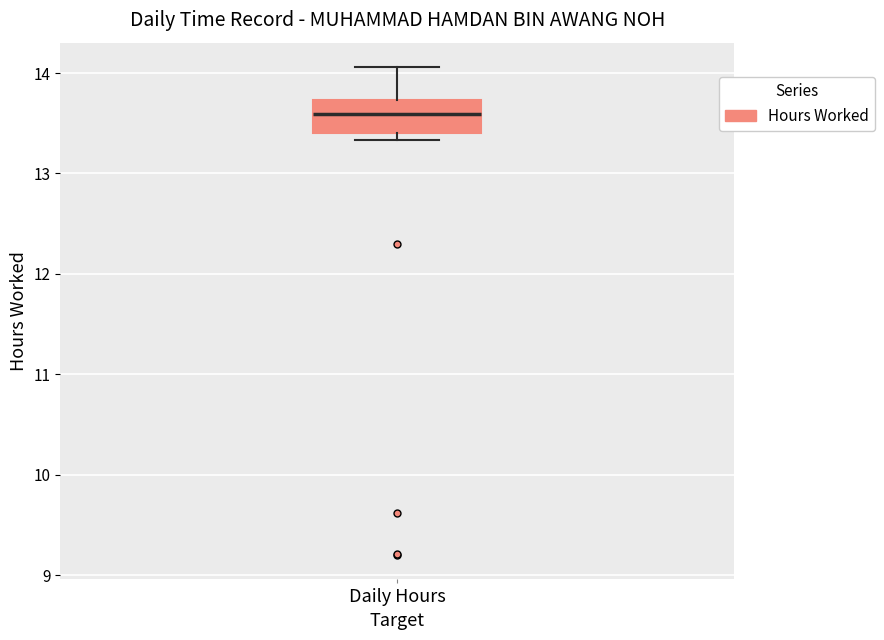

Where is the upper edge of the box for Daily Hours on the y-axis? The values are not printed on the chart, so give them approximately, as read against the axis.

13.7